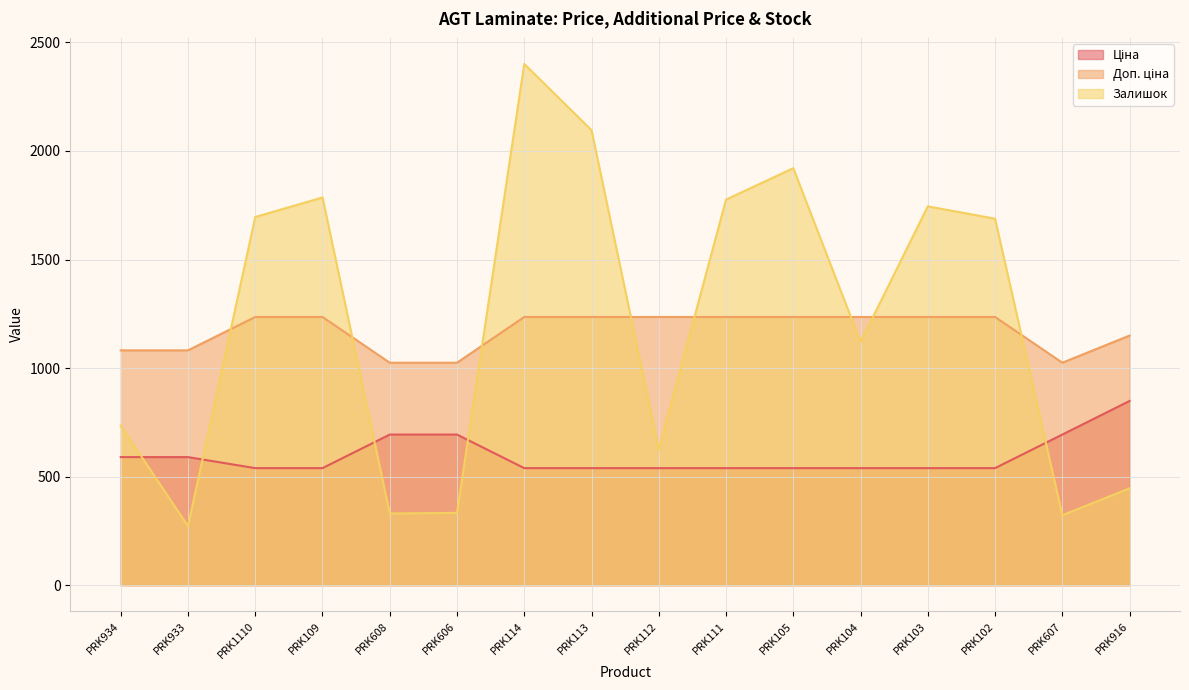

The Ціна series shows 693.7 at PRK607. True or false?

True